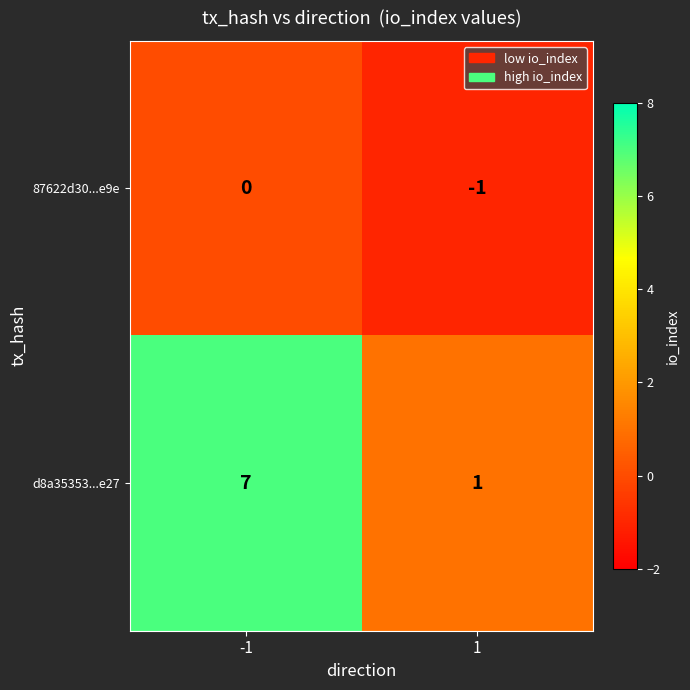

Reading left to right, list all the values displayed in this chart.

87622d30...e9e: -1=0	1=-1
d8a35353...e27: -1=7	1=1